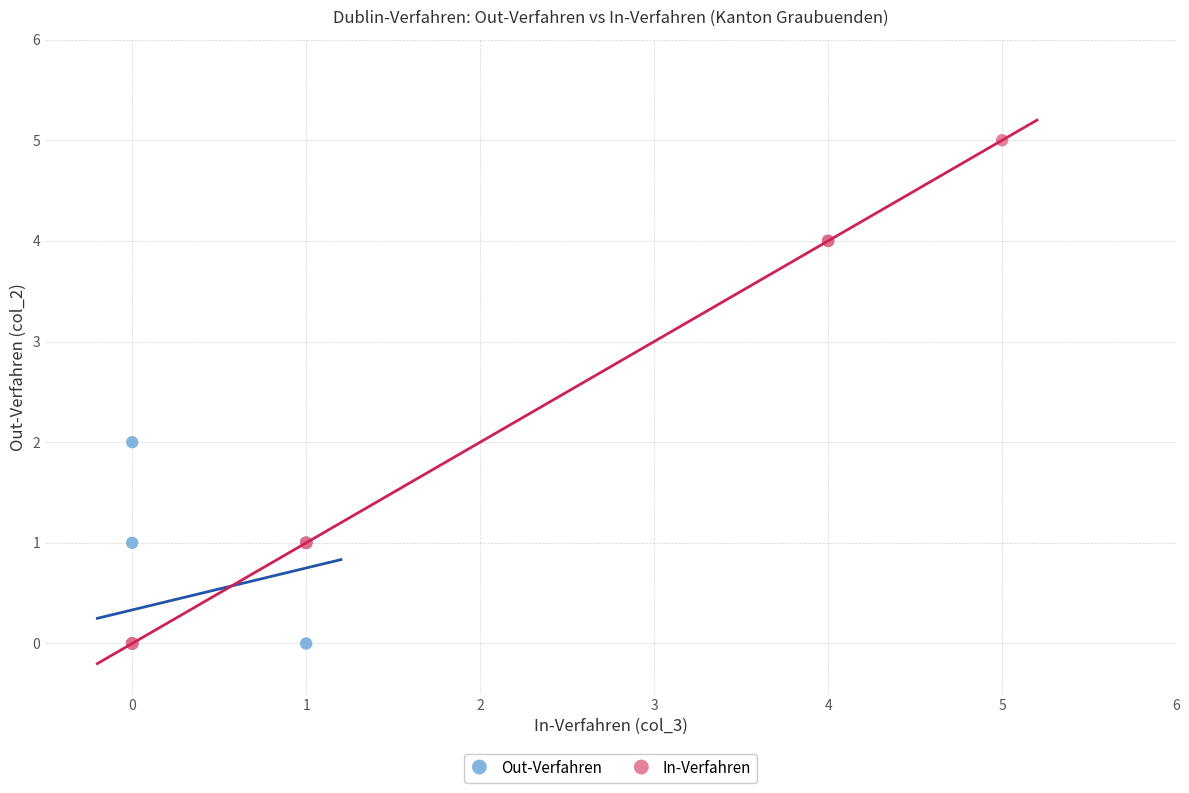

Which series contains the highest Y value?

In-Verfahren